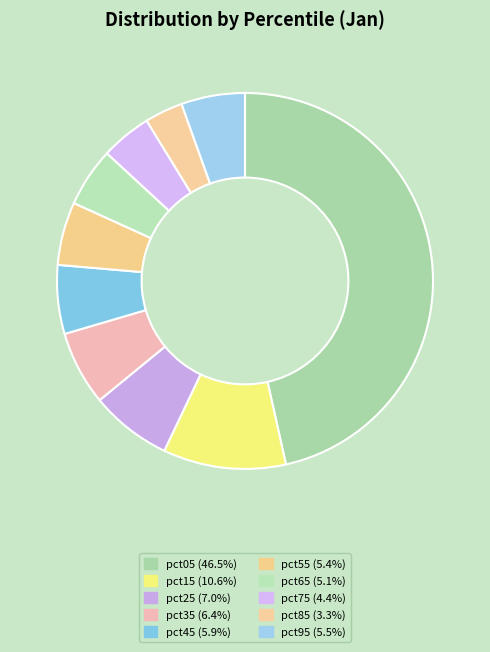

How many segments does this pie chart have?

10